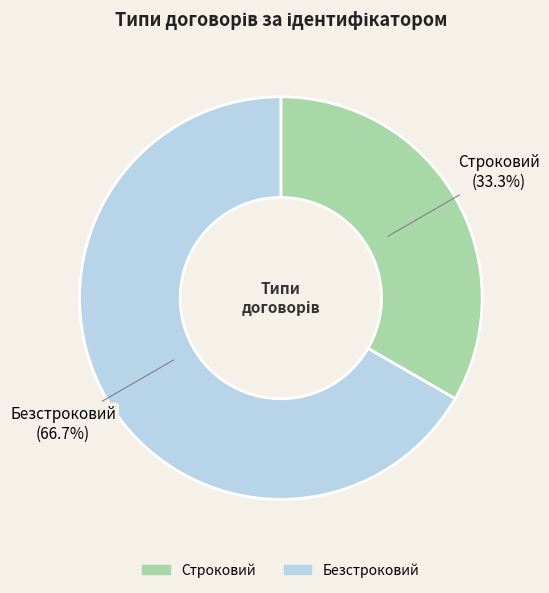

What is the ratio of the value at Строковий to the value at Безстроковий?

0.5